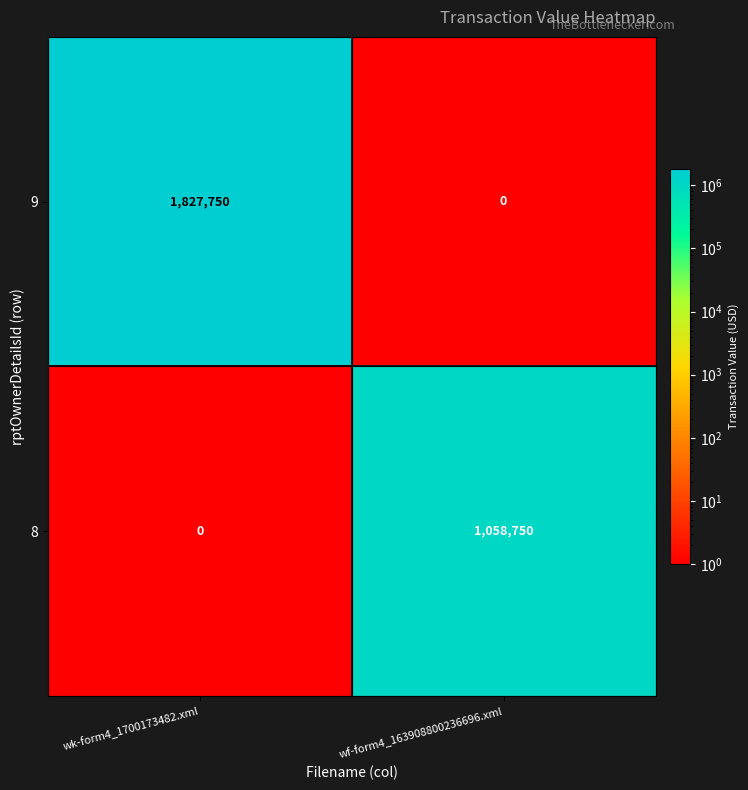

At which category is the sum across all series the highest?

wk-form4_1700173482.xml